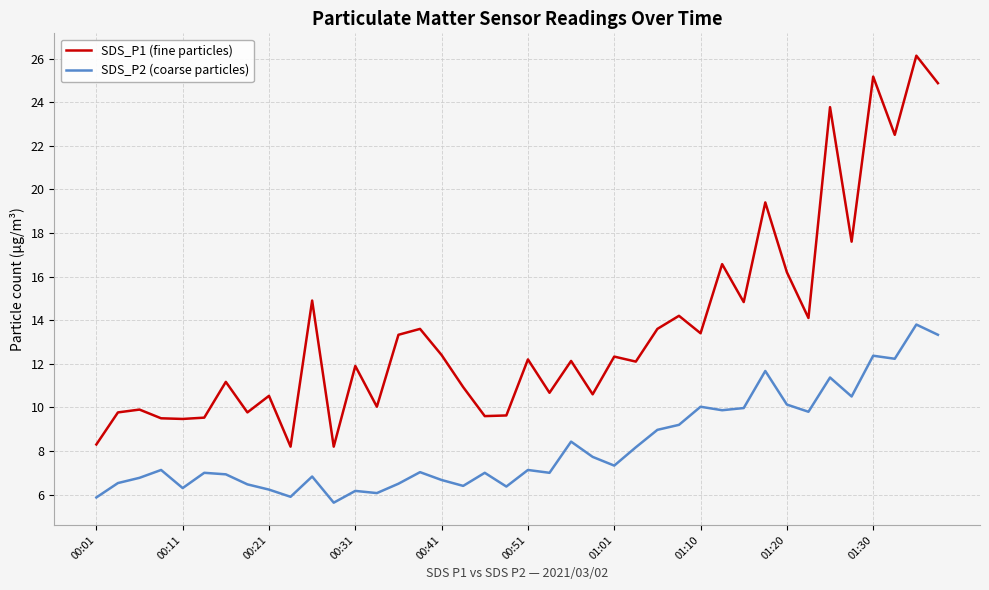

True or false: SDS_P1 (fine particles) and SDS_P2 (coarse particles) cross at least once.

False